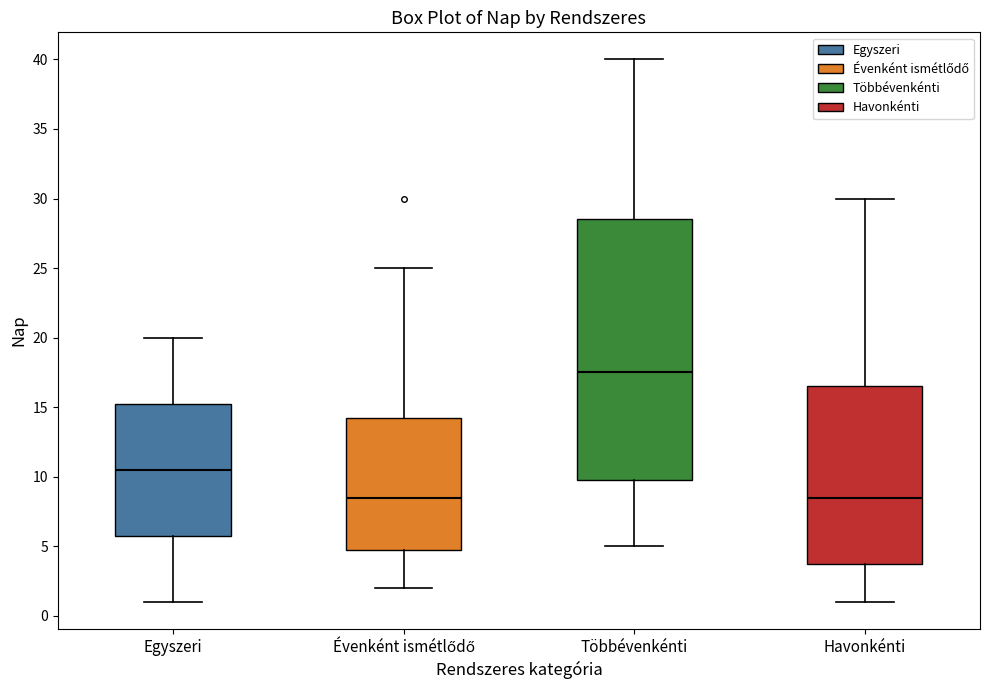

Reading left to right, transcribe this box plot: for each box, give where its median line is, the range the box spans, and where its two whiskers end, as read against the y-axis. The values are not printed on the chart, so give them approximately, as read against the axis.

Egyszeri: median 10.5, box 6.0 to 15.5, whiskers 1.0 to 20.0
Évenként ismétlődő: median 8.5, box 5.0 to 14.5, whiskers 2.0 to 25.0
Többévenkénti: median 17.5, box 10.0 to 28.5, whiskers 5.0 to 40.0
Havonkénti: median 8.5, box 4.0 to 16.5, whiskers 1.0 to 30.0